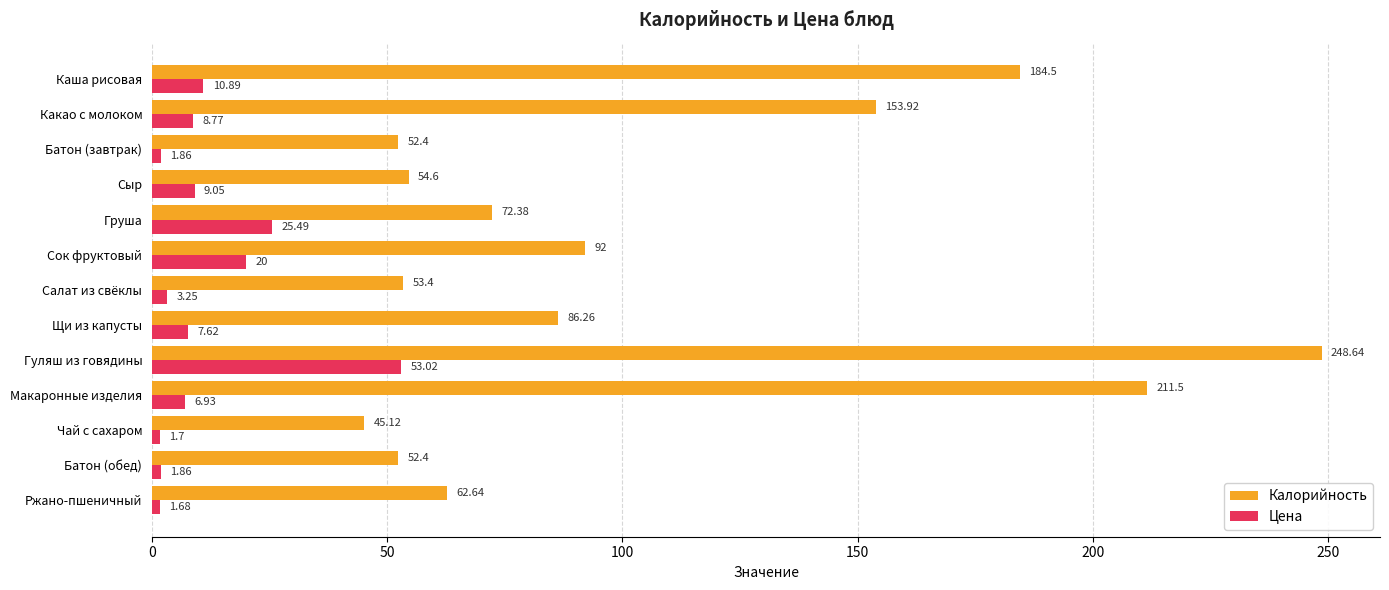

Which series has the widest spread of values?

Калорийность